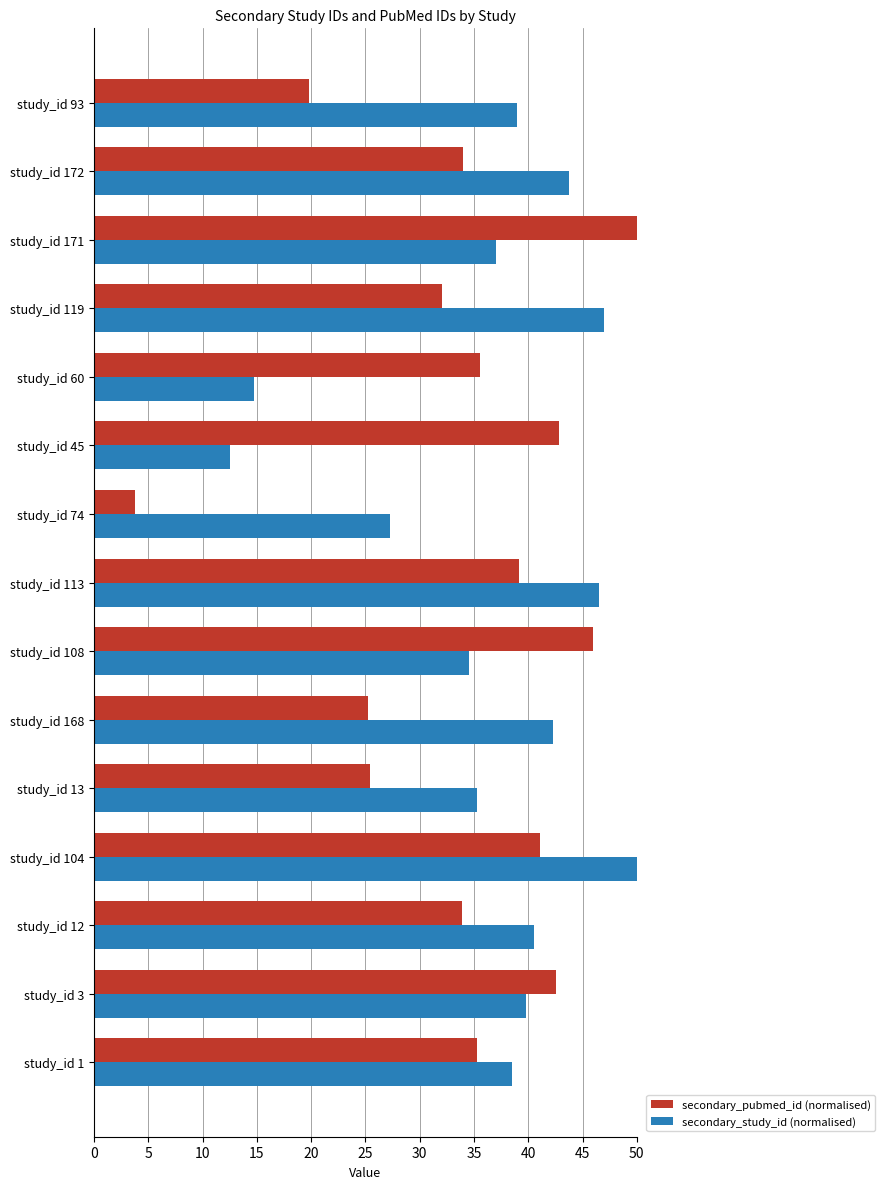

What is the minimum value shown in the chart?

3.8